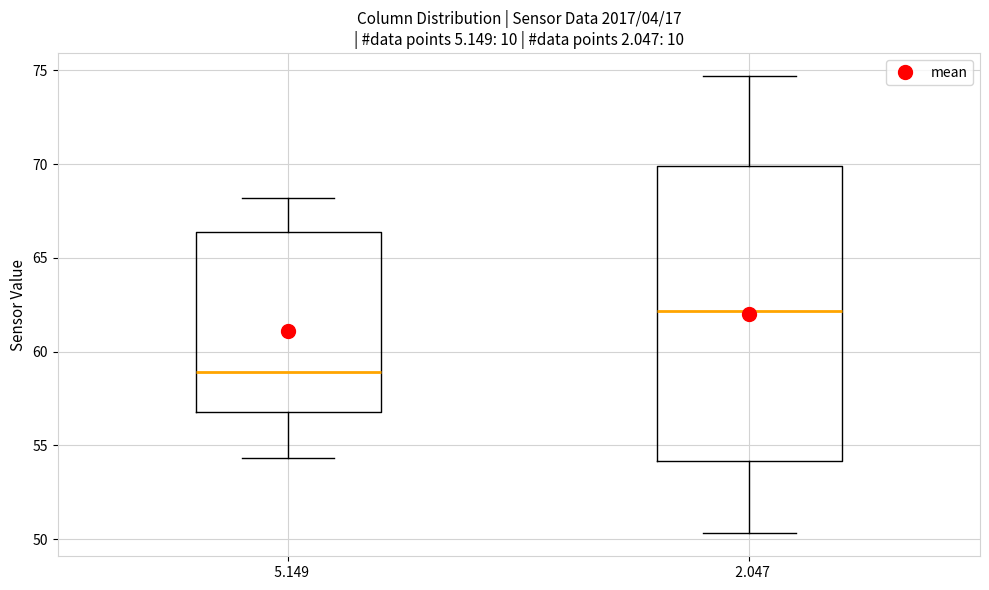

Which box's median line is the lowest?

5.149